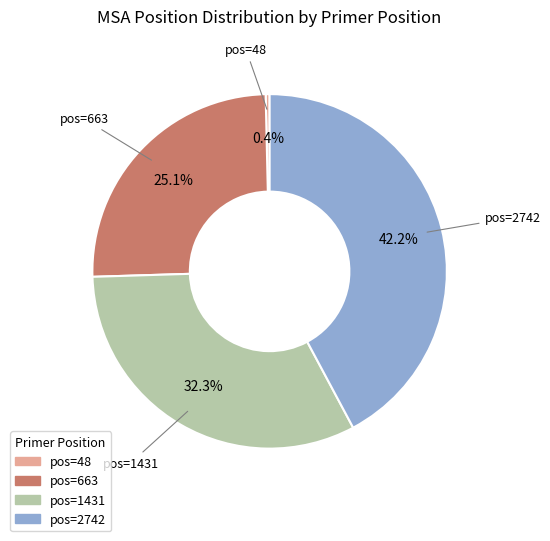

Does any single category account for the majority?

No